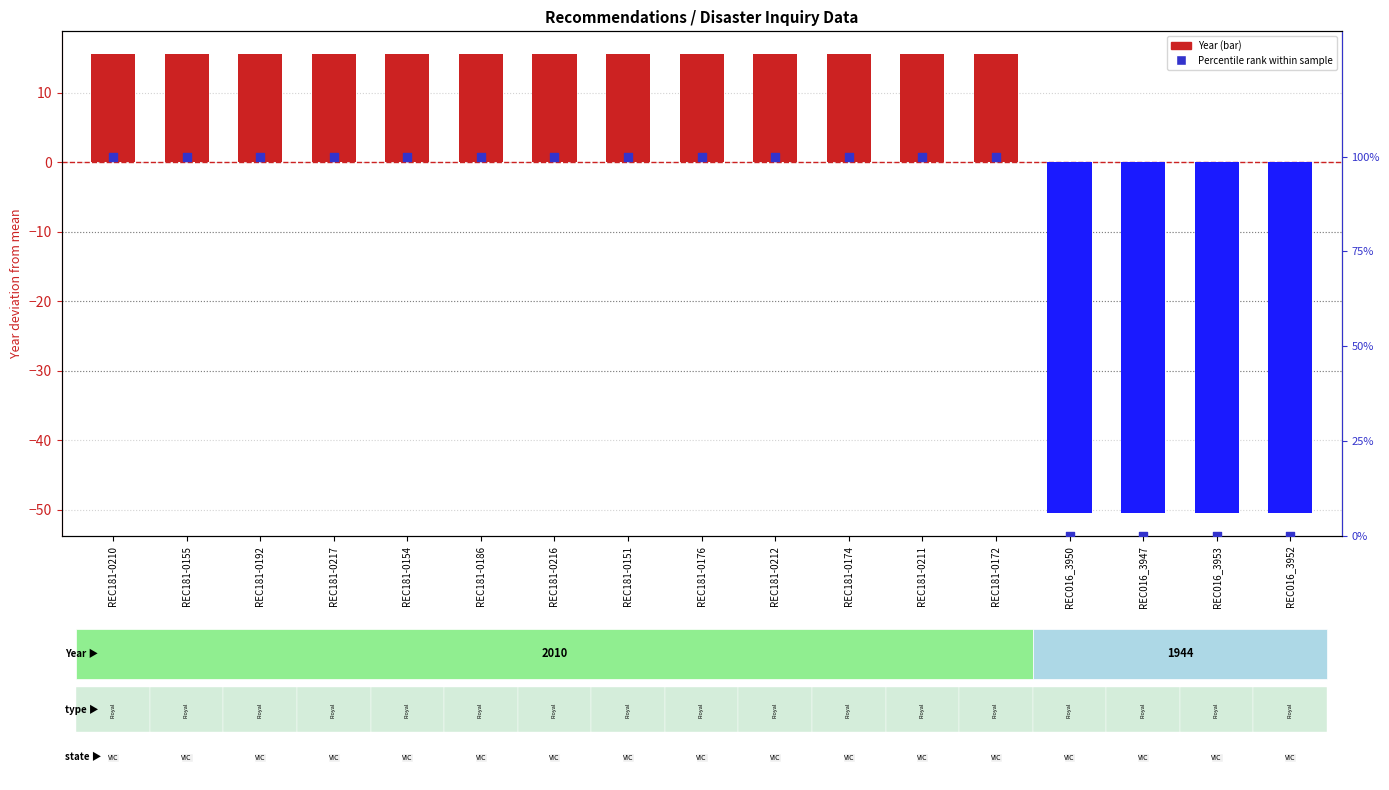

Which series reaches the maximum Y coordinate?

Percentile rank within sample